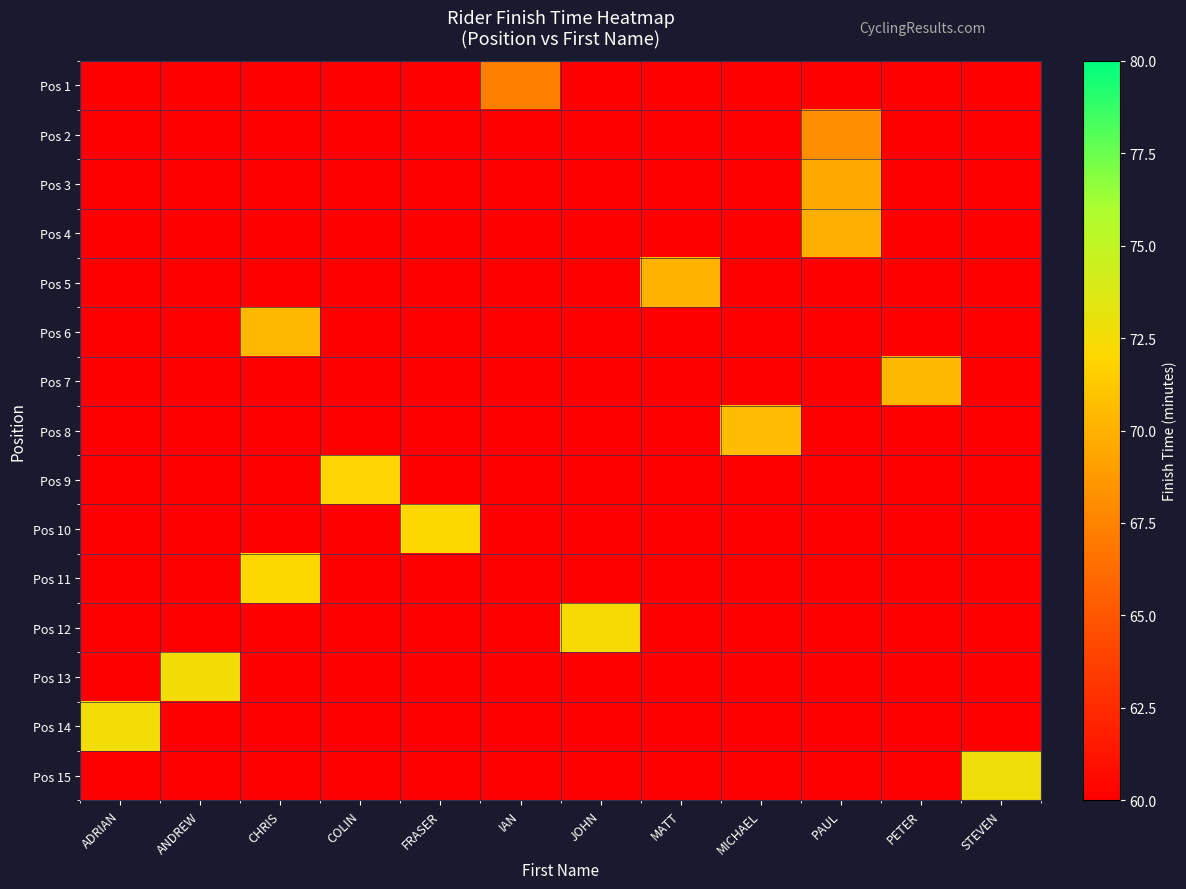

What is the total value across all series at CHRIS?

142.4